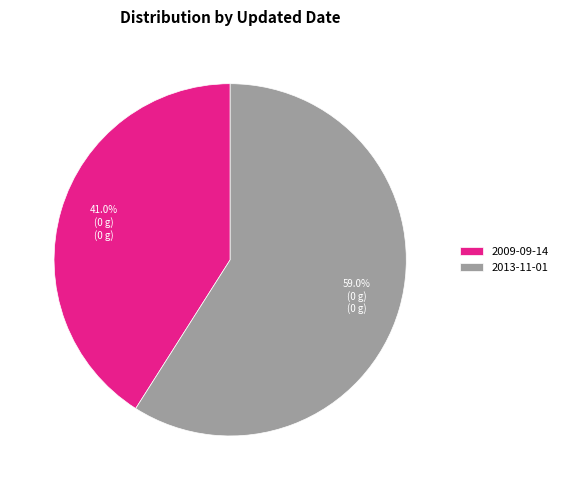

Is 2013-11-01 the majority of the pie?

Yes